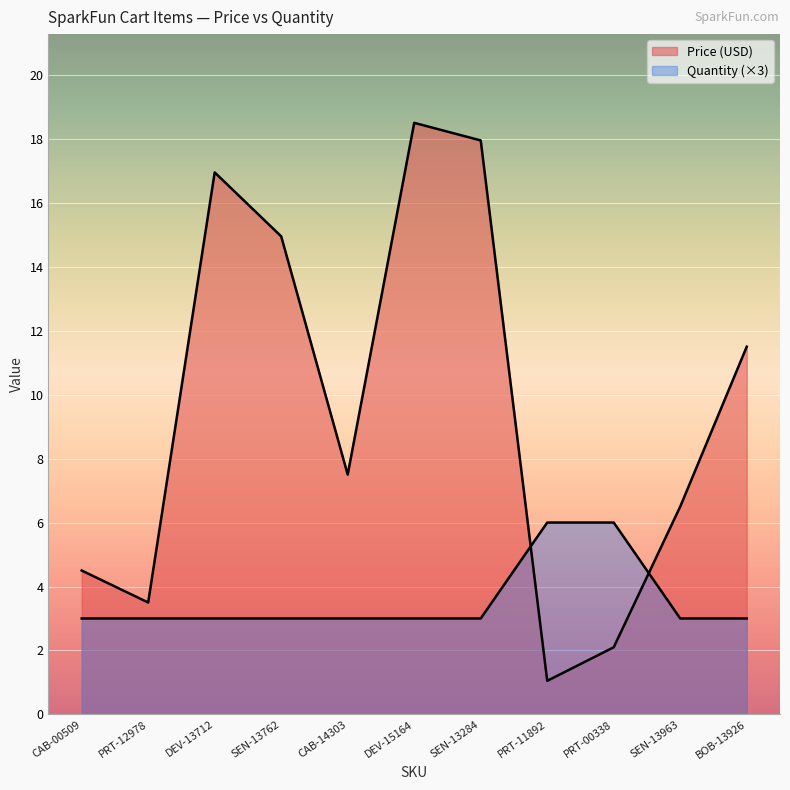

Between PRT-11892 and CAB-00509, which is larger?

CAB-00509